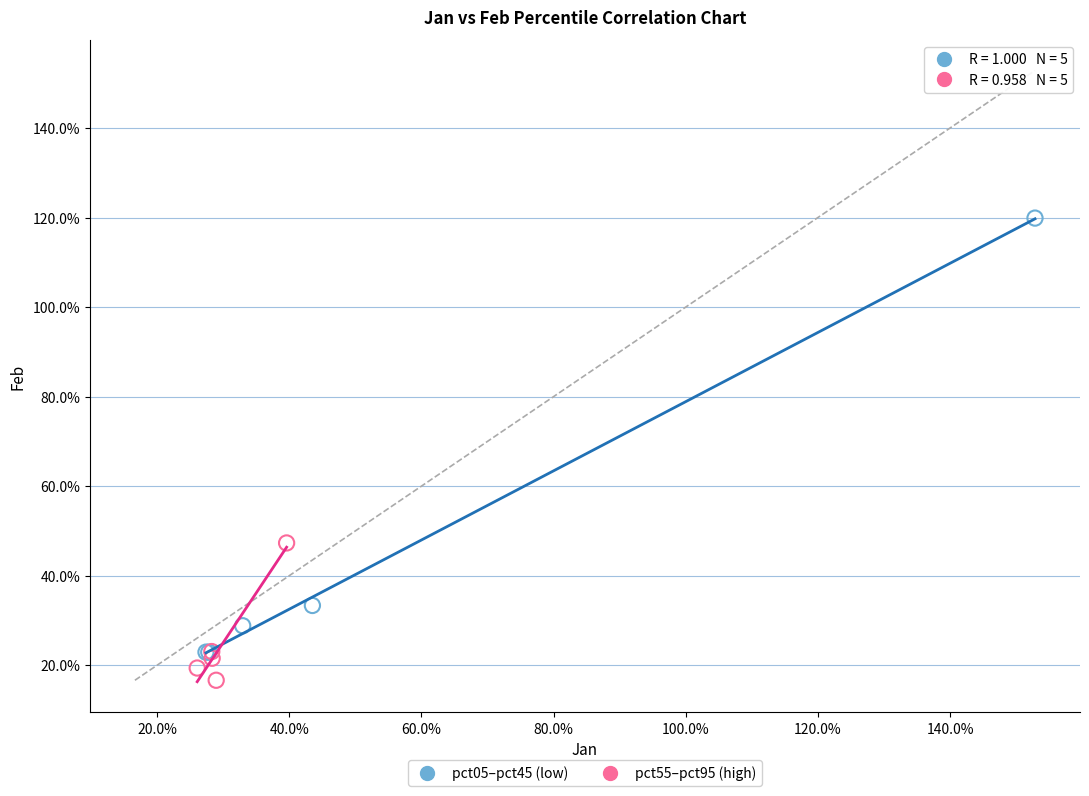

Which series has the largest Y range (max minus min)?

pct05–pct45 (low)